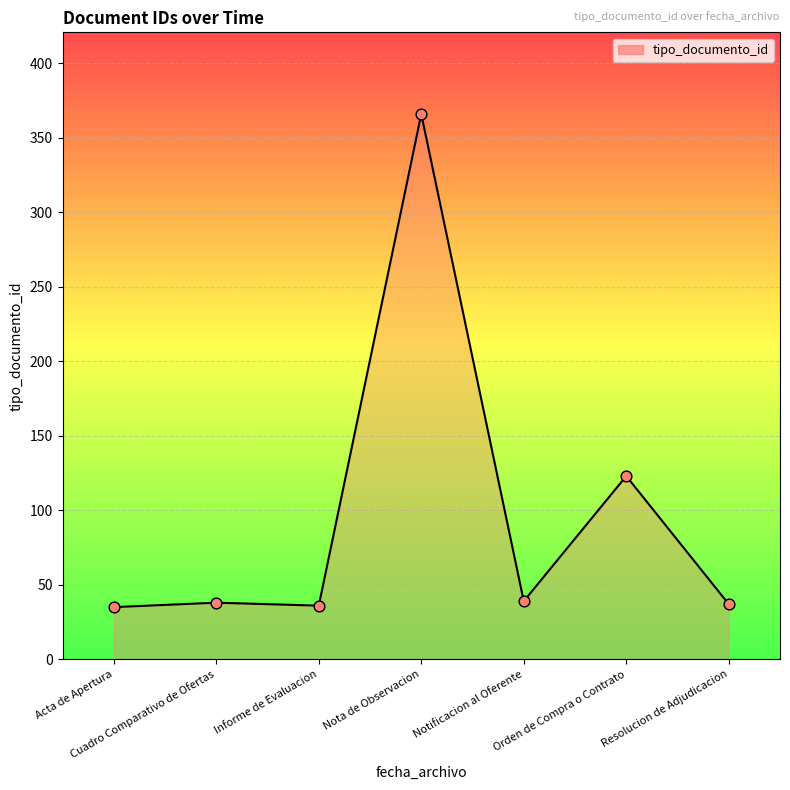

What is the change in value from Cuadro Comparativo de Ofertas to Notificacion al Oferente?

+1